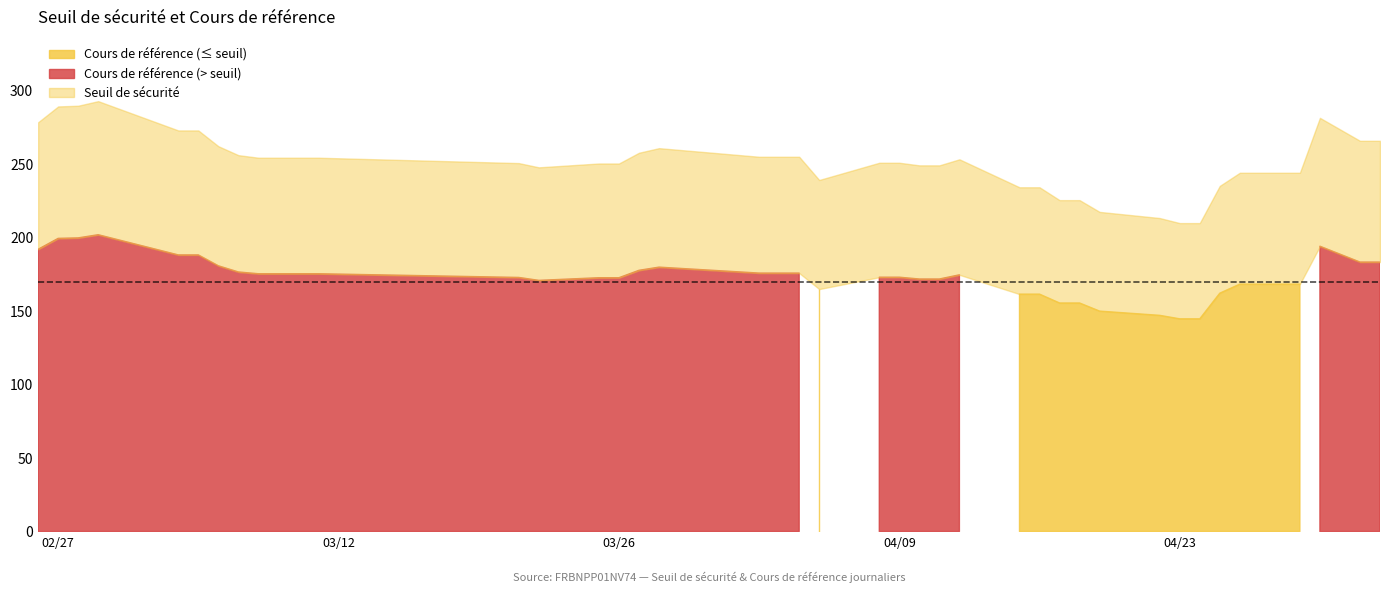

Where is Cours de référence nearest to the value 173?

2024-04-09